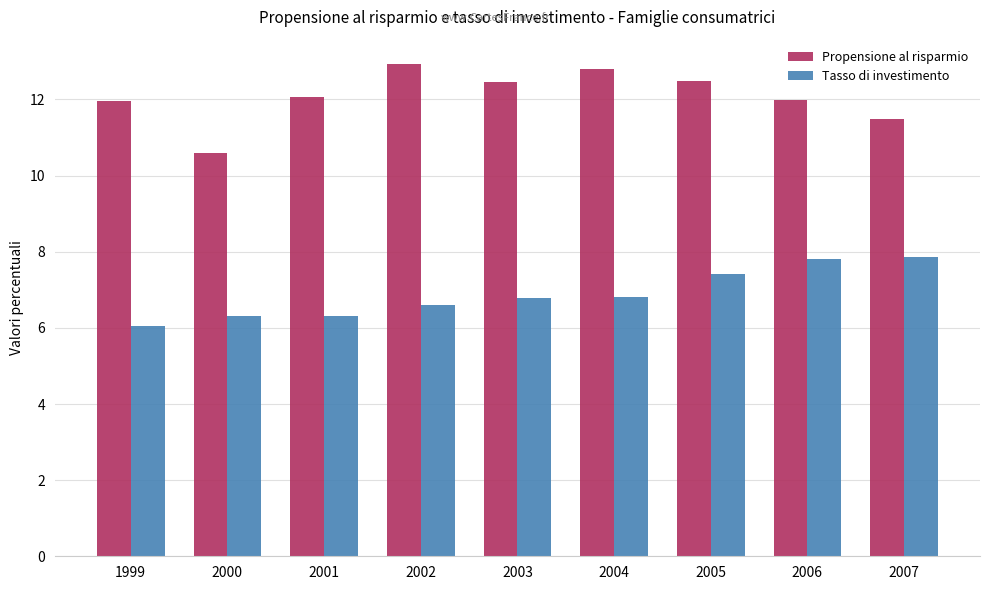

True or false: Propensione al risparmio has a value of 6.1 at 2001.

False